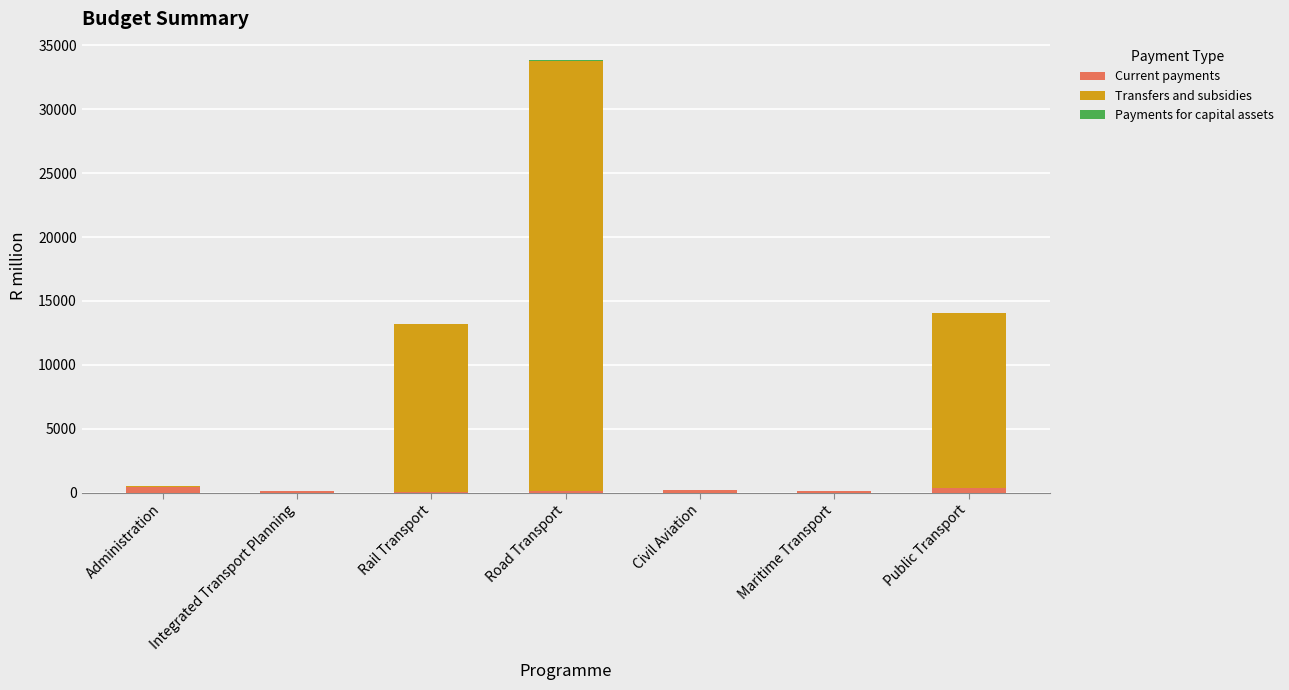

At which category is the sum across all series the highest?

Road Transport